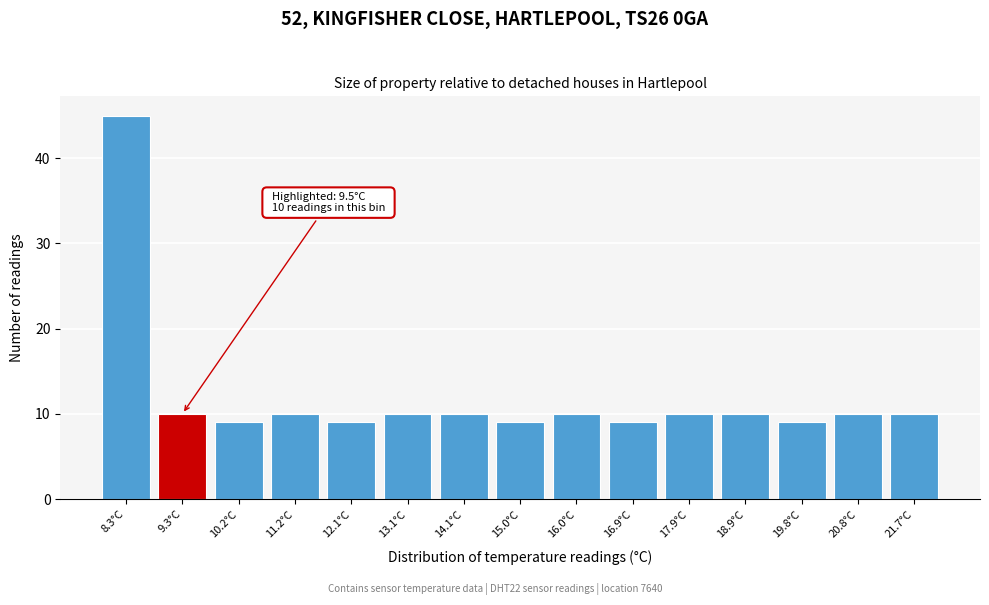

Reading left to right, extract all data points from this chart.

8.3°C=45	9.3°C=10	10.2°C=9	11.2°C=10	12.1°C=9	13.1°C=10	14.1°C=10	15.0°C=9	16.0°C=10	16.9°C=9	17.9°C=10	18.9°C=10	19.8°C=9	20.8°C=10	21.7°C=10